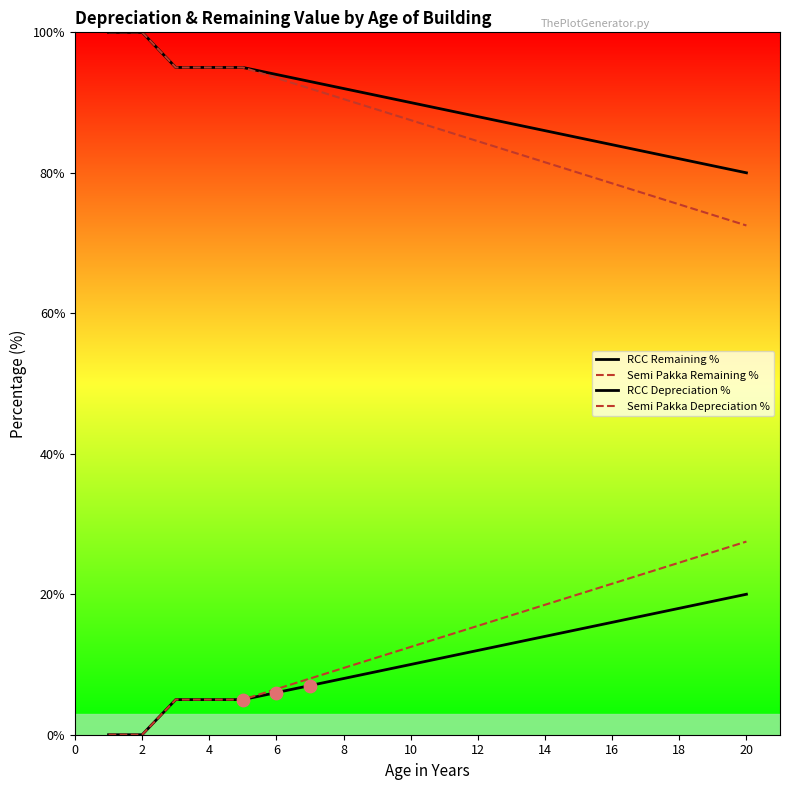

At how many categories does at least one series exceed 87?

12